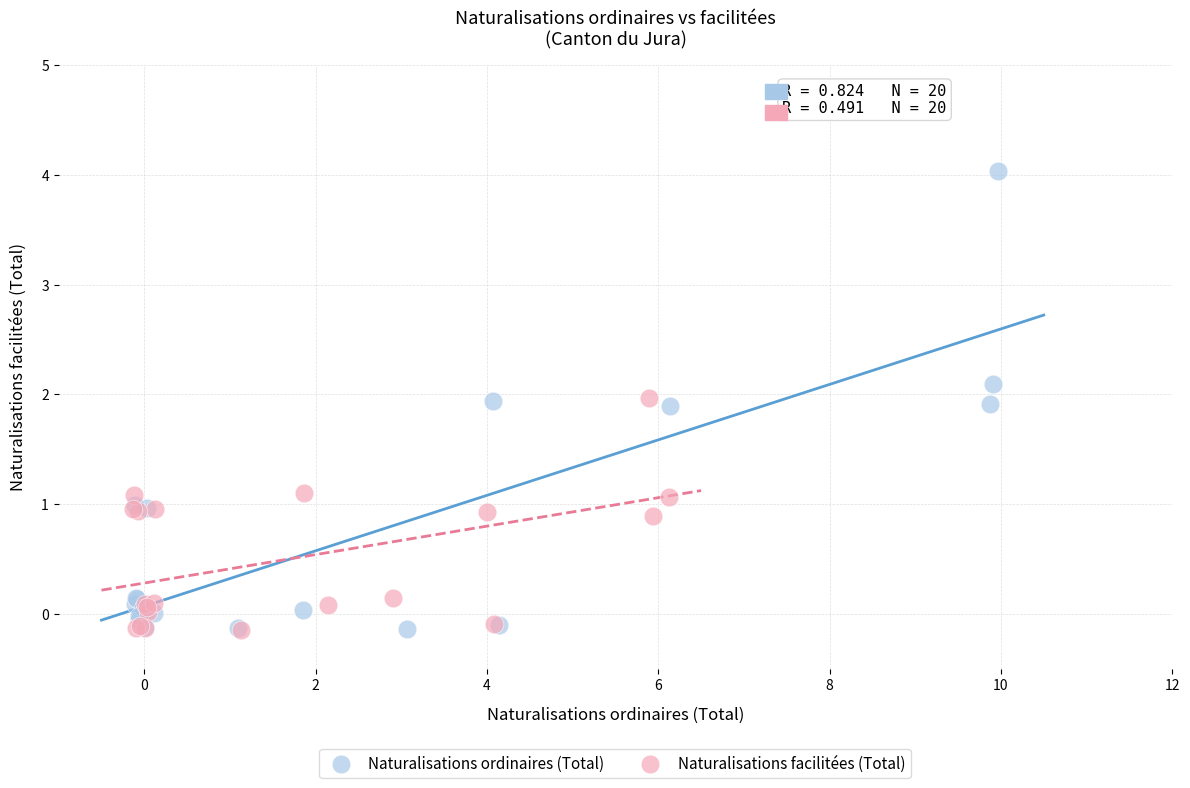

Which series reaches the maximum Y coordinate?

Naturalisations ordinaires (Total)